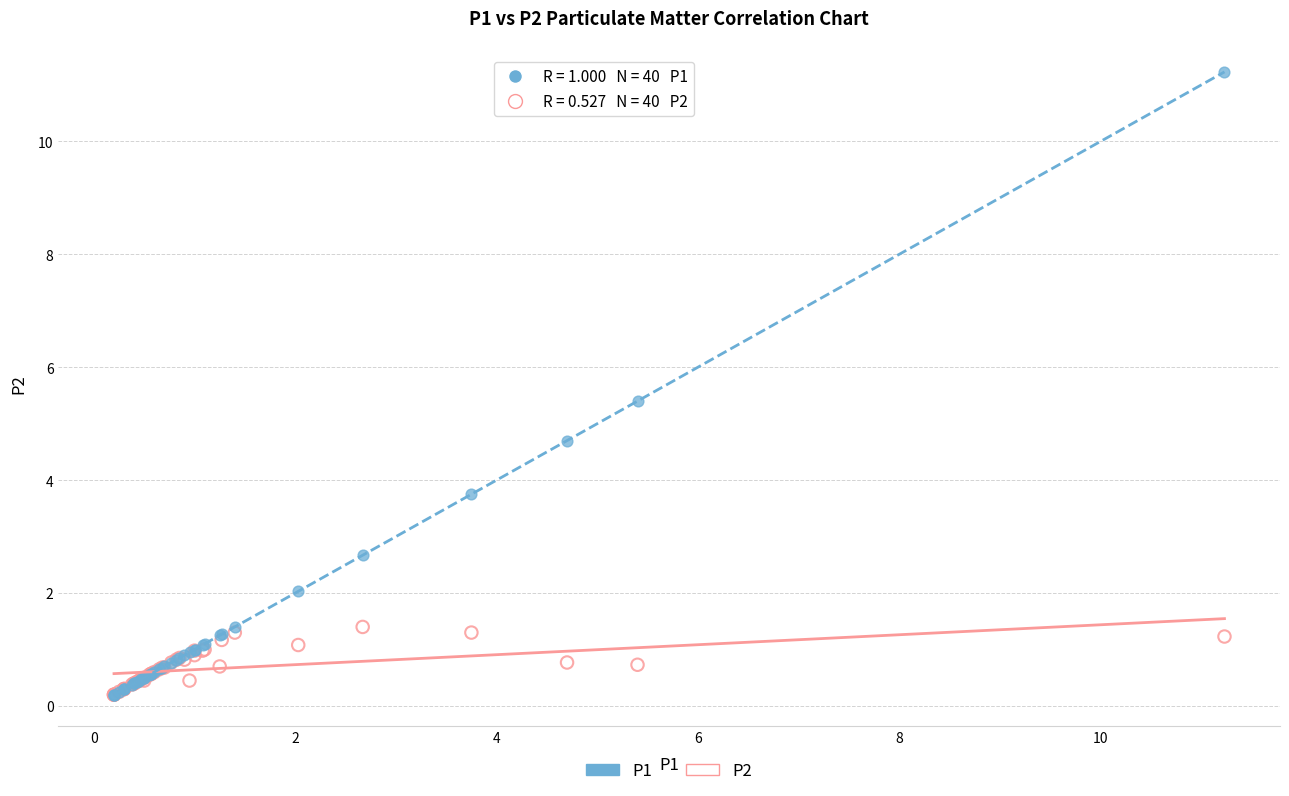

Which series contains the highest Y value?

P1